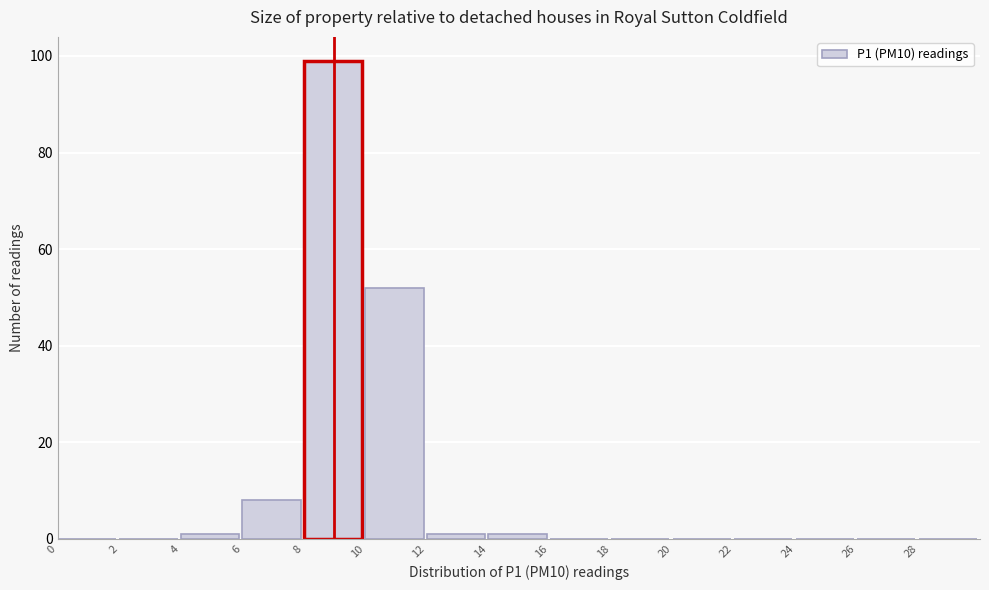

Reading left to right, list every bar in this chart as the range it spans on the x-axis followed by its height. The values are not printed on the chart, so give them approximately, as read against the axis.

0 to 2: 0
2 to 4: 0
4 to 6: under 2
6 to 8: 8
8 to 10: 100
10 to 12: 52
12 to 14: under 2
14 to 16: under 2
16 to 18: 0
18 to 20: 0
20 to 22: 0
22 to 24: 0
24 to 26: 0
26 to 28: 0
28 to 30: 0